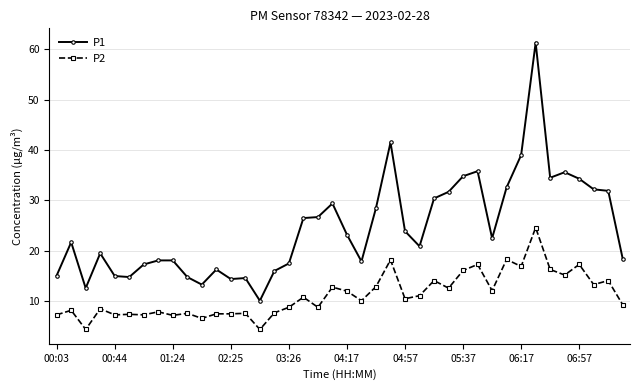

What is the average value of the P1 series?

24.6